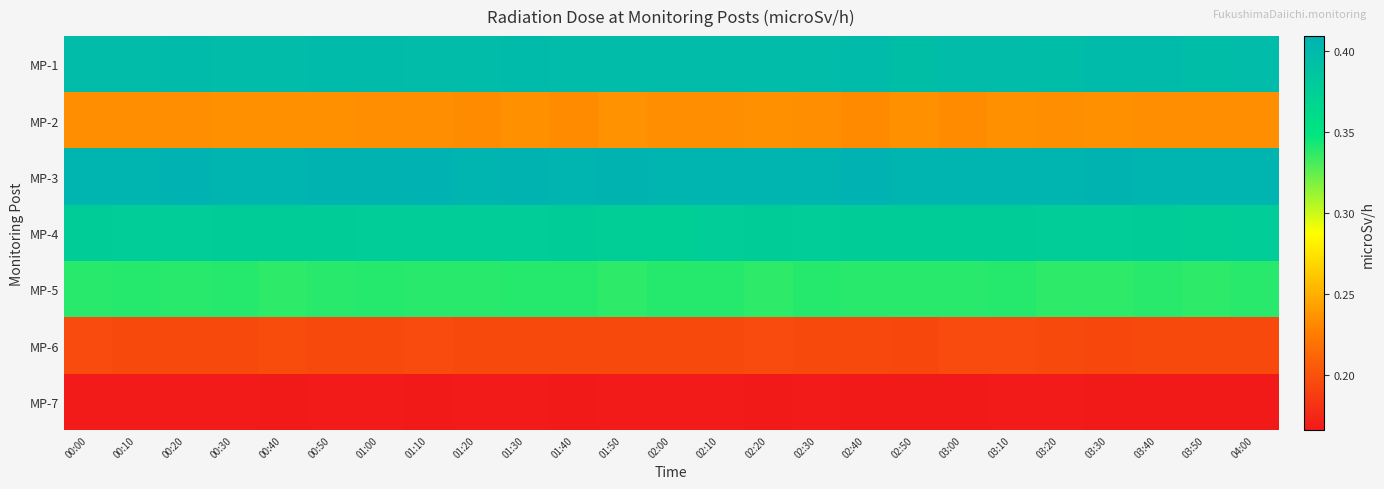

Reading left to right, extract all data points from this chart.

MP-1: 00:00=0.4	00:10=0.4	00:20=0.4	00:30=0.4	00:40=0.4	00:50=0.4	01:00=0.4	01:10=0.4	01:20=0.4	01:30=0.4	01:40=0.4	01:50=0.4	02:00=0.4	02:10=0.4	02:20=0.4	02:30=0.4	02:40=0.4	02:50=0.4	03:00=0.4	03:10=0.4	03:20=0.4	03:30=0.4	03:40=0.4	03:50=0.4	04:00=0.4
MP-2: 00:00=0.2	00:10=0.2	00:20=0.2	00:30=0.2	00:40=0.2	00:50=0.2	01:00=0.2	01:10=0.2	01:20=0.2	01:30=0.2	01:40=0.2	01:50=0.2	02:00=0.2	02:10=0.2	02:20=0.2	02:30=0.2	02:40=0.2	02:50=0.2	03:00=0.2	03:10=0.2	03:20=0.2	03:30=0.2	03:40=0.2	03:50=0.2	04:00=0.2
MP-3: 00:00=0.4	00:10=0.4	00:20=0.4	00:30=0.4	00:40=0.4	00:50=0.4	01:00=0.4	01:10=0.4	01:20=0.4	01:30=0.4	01:40=0.4	01:50=0.4	02:00=0.4	02:10=0.4	02:20=0.4	02:30=0.4	02:40=0.4	02:50=0.4	03:00=0.4	03:10=0.4	03:20=0.4	03:30=0.4	03:40=0.4	03:50=0.4	04:00=0.4
MP-4: 00:00=0.4	00:10=0.4	00:20=0.4	00:30=0.4	00:40=0.4	00:50=0.4	01:00=0.4	01:10=0.4	01:20=0.4	01:30=0.4	01:40=0.4	01:50=0.4	02:00=0.4	02:10=0.4	02:20=0.4	02:30=0.4	02:40=0.4	02:50=0.4	03:00=0.4	03:10=0.4	03:20=0.4	03:30=0.4	03:40=0.4	03:50=0.4	04:00=0.4
MP-5: 00:00=0.3	00:10=0.3	00:20=0.3	00:30=0.3	00:40=0.3	00:50=0.3	01:00=0.3	01:10=0.3	01:20=0.3	01:30=0.3	01:40=0.3	01:50=0.3	02:00=0.3	02:10=0.3	02:20=0.3	02:30=0.3	02:40=0.3	02:50=0.3	03:00=0.3	03:10=0.3	03:20=0.3	03:30=0.3	03:40=0.3	03:50=0.3	04:00=0.3
MP-6: 00:00=0.2	00:10=0.2	00:20=0.2	00:30=0.2	00:40=0.2	00:50=0.2	01:00=0.2	01:10=0.2	01:20=0.2	01:30=0.2	01:40=0.2	01:50=0.2	02:00=0.2	02:10=0.2	02:20=0.2	02:30=0.2	02:40=0.2	02:50=0.2	03:00=0.2	03:10=0.2	03:20=0.2	03:30=0.2	03:40=0.2	03:50=0.2	04:00=0.2
MP-7: 00:00=0.2	00:10=0.2	00:20=0.2	00:30=0.2	00:40=0.2	00:50=0.2	01:00=0.2	01:10=0.2	01:20=0.2	01:30=0.2	01:40=0.2	01:50=0.2	02:00=0.2	02:10=0.2	02:20=0.2	02:30=0.2	02:40=0.2	02:50=0.2	03:00=0.2	03:10=0.2	03:20=0.2	03:30=0.2	03:40=0.2	03:50=0.2	04:00=0.2